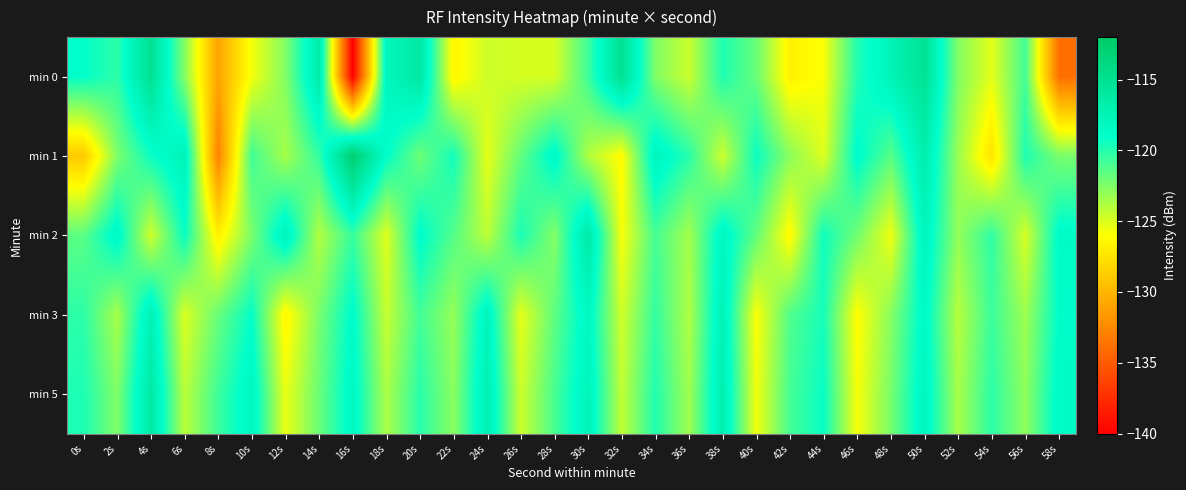

Which series has the widest spread of values?

min 0